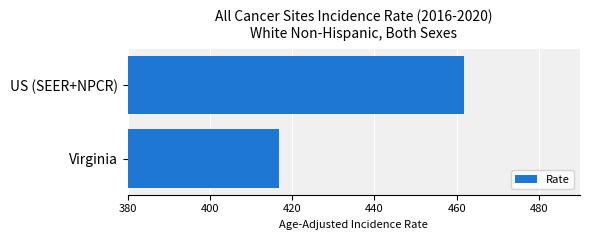

Rank the categories by value from lowest to highest.

Virginia, US (SEER+NPCR)